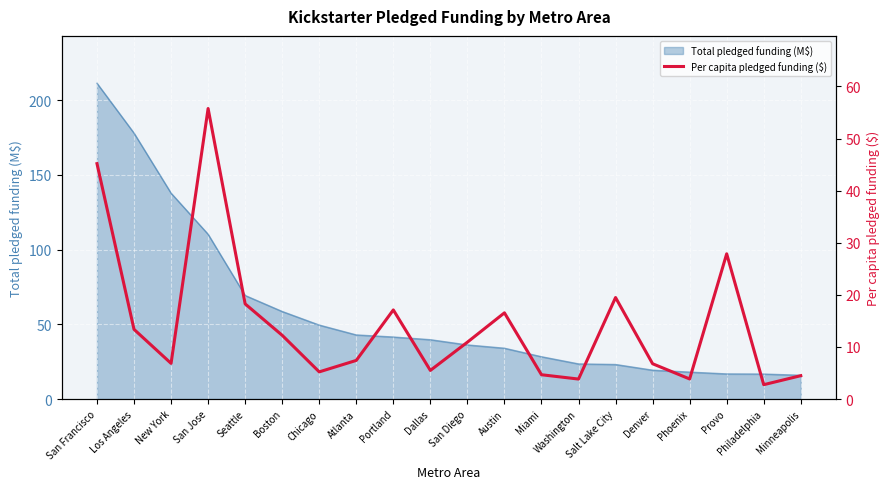

What is the approximate value of Total pledged funding (M$) at Miami?

28.3